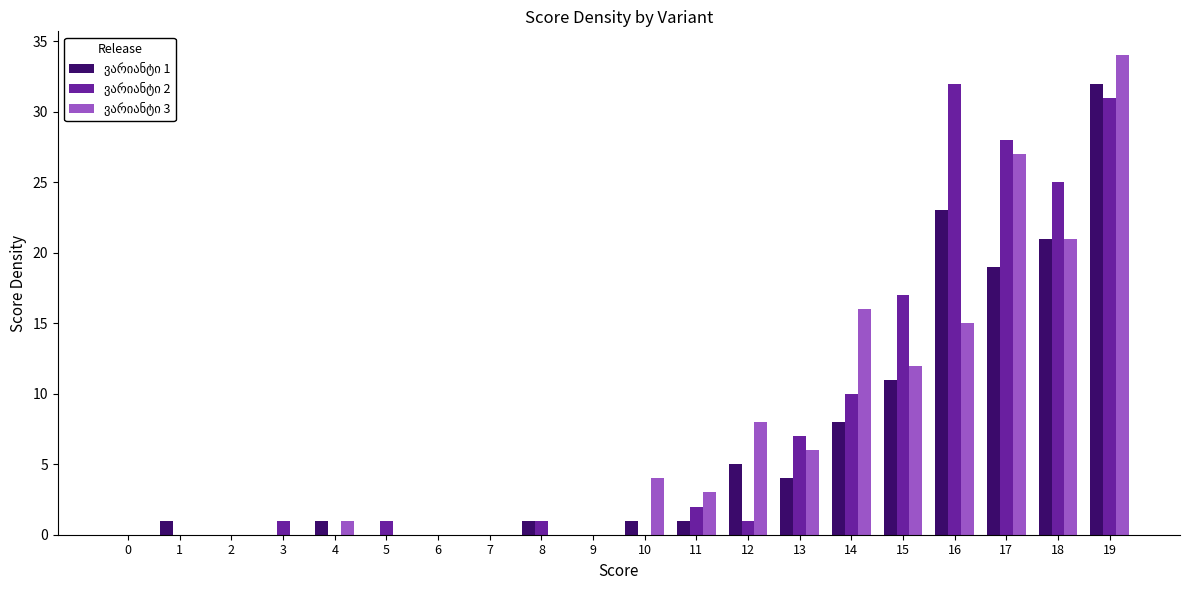

Which label corresponds to the largest value in the chart?

19